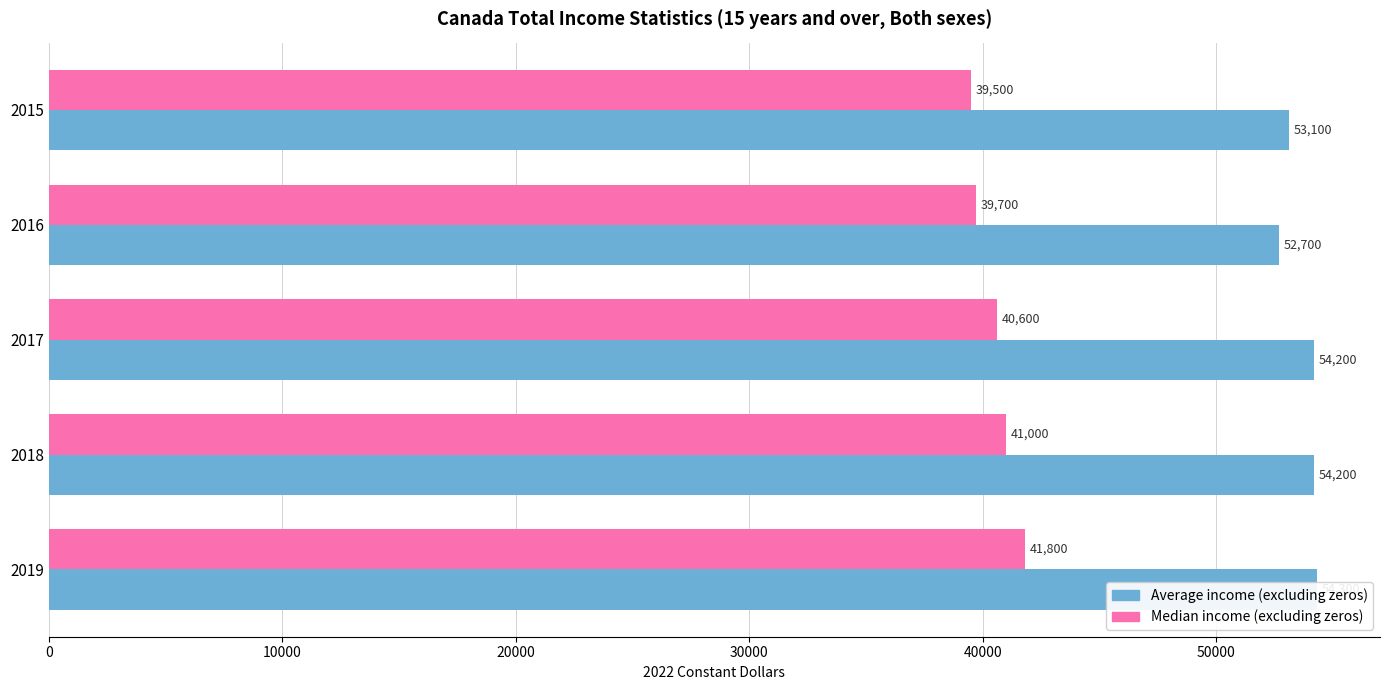

What are all the series names shown in the legend?

Average income (excluding zeros), Median income (excluding zeros)